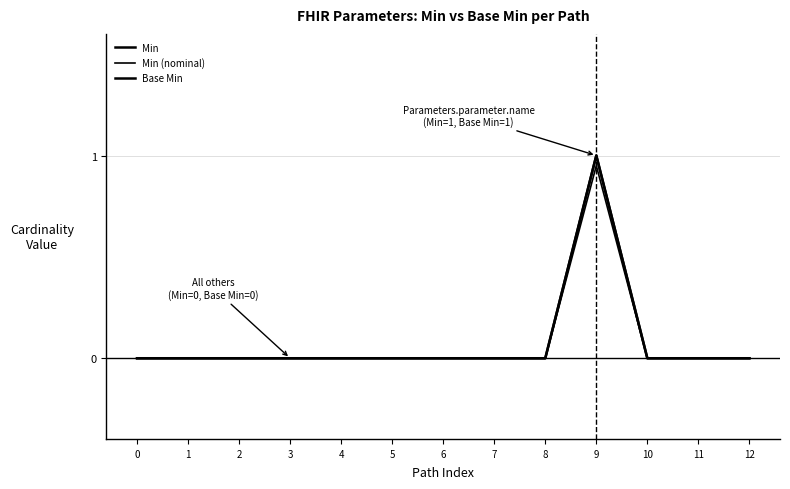

The Min (nominal) series shows 0.0 at 10. True or false?

True